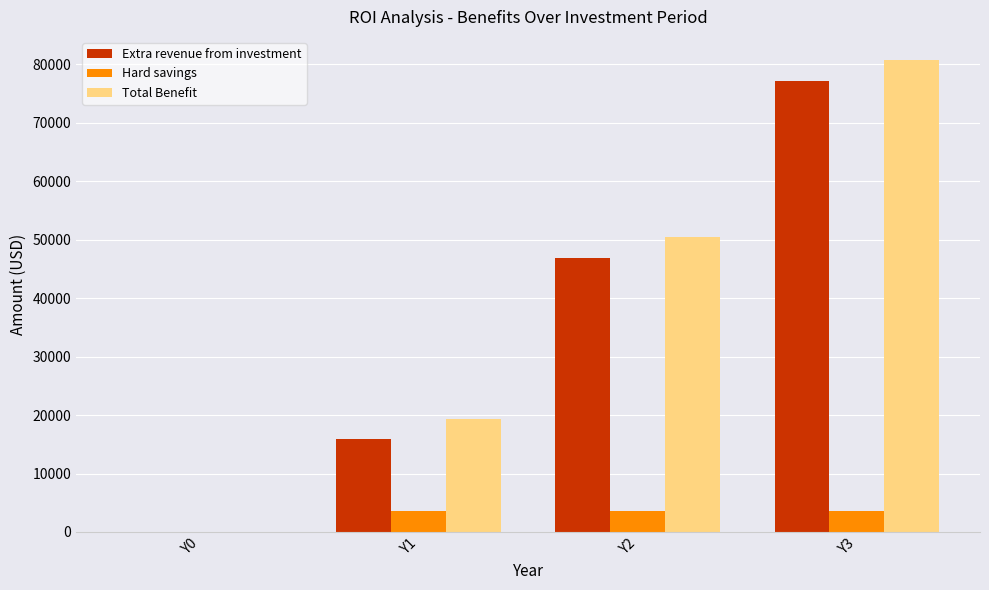

Where is Total Benefit nearest to the value 40342?

Y2